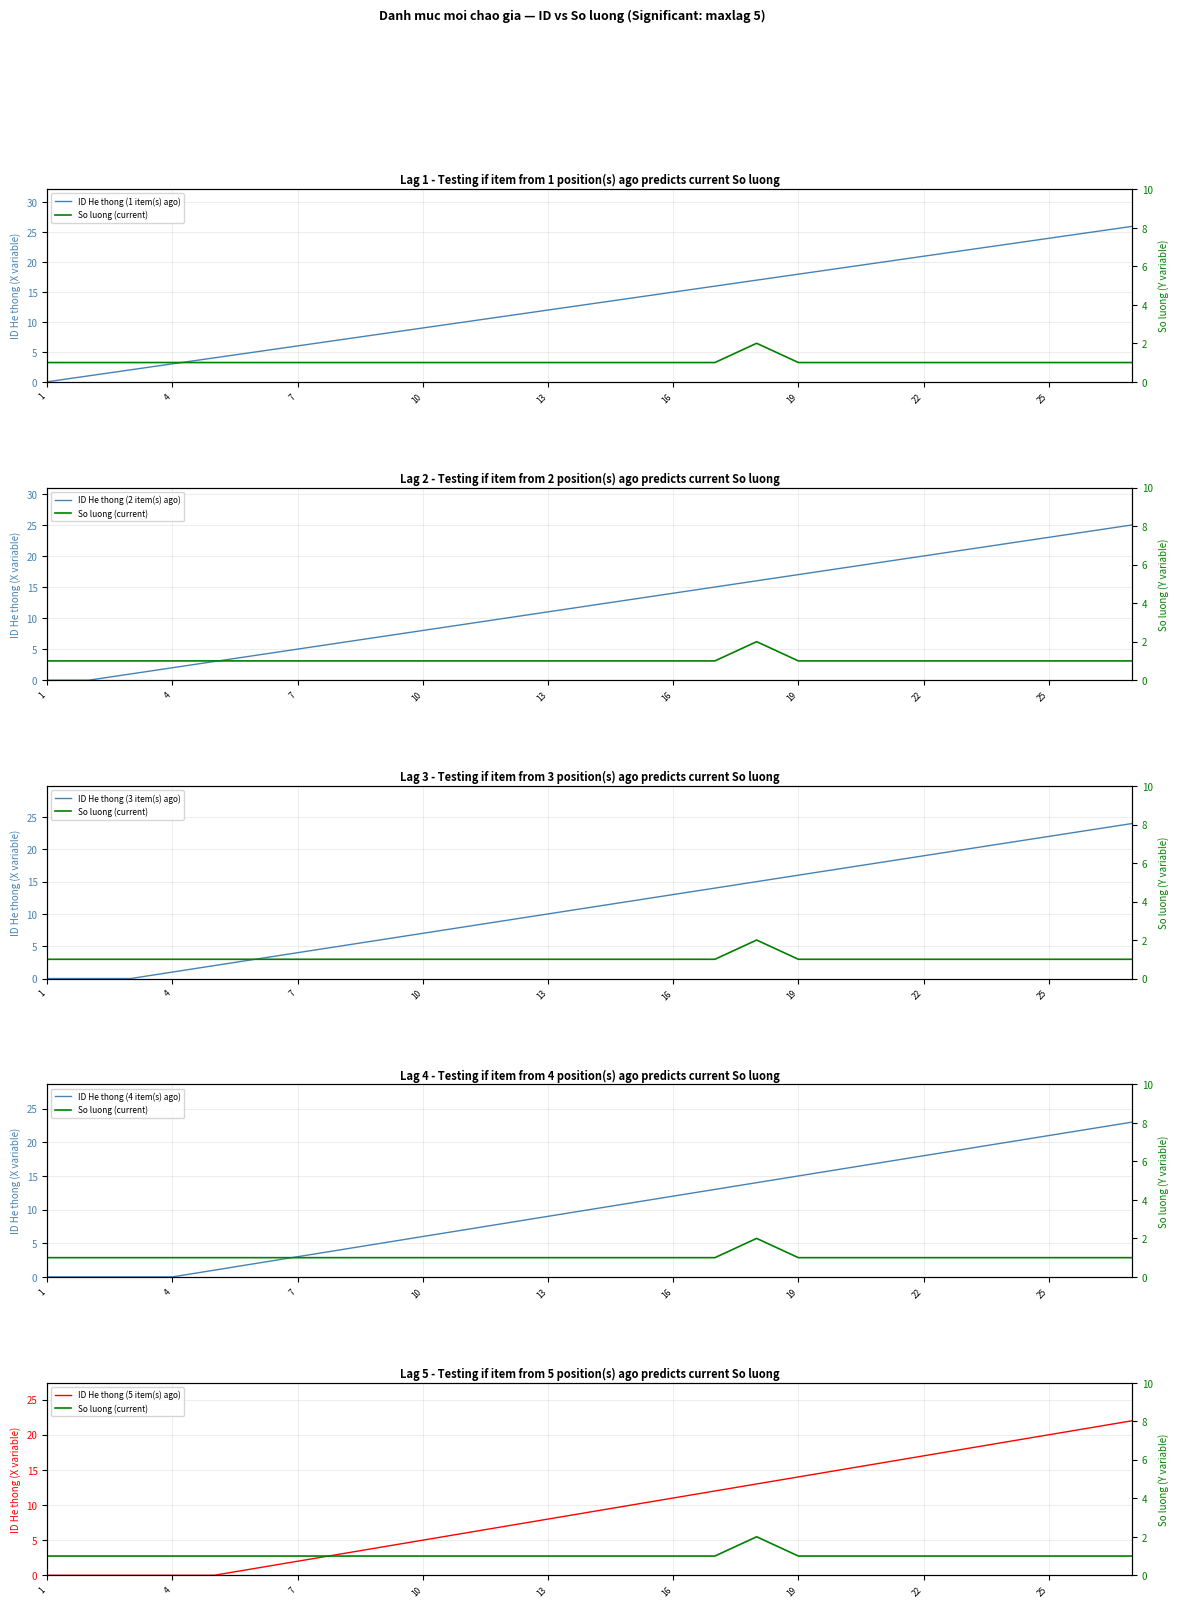

True or false: ID He thong (5 item(s) ago) and ID He thong (4 item(s) ago) cross at least once.

False